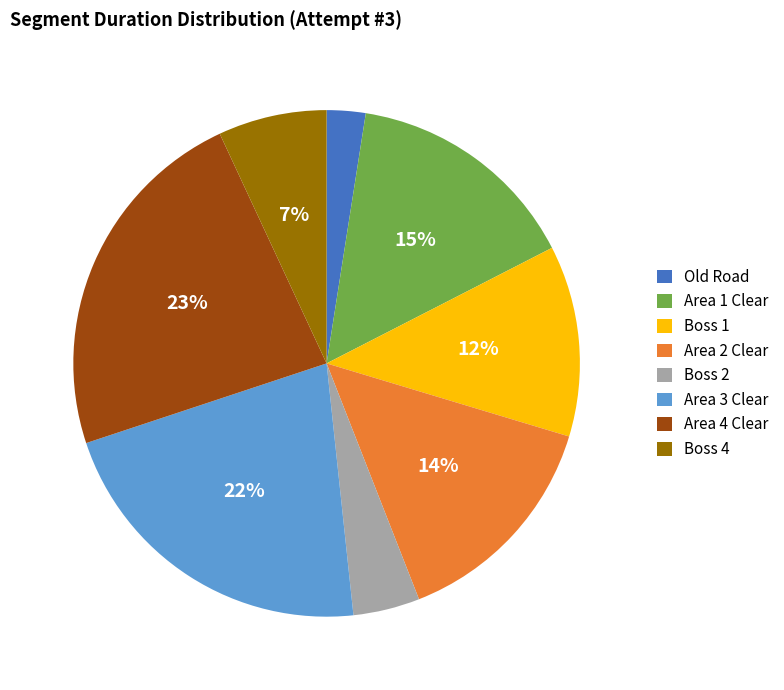

Is Area 3 Clear the majority of the pie?

No